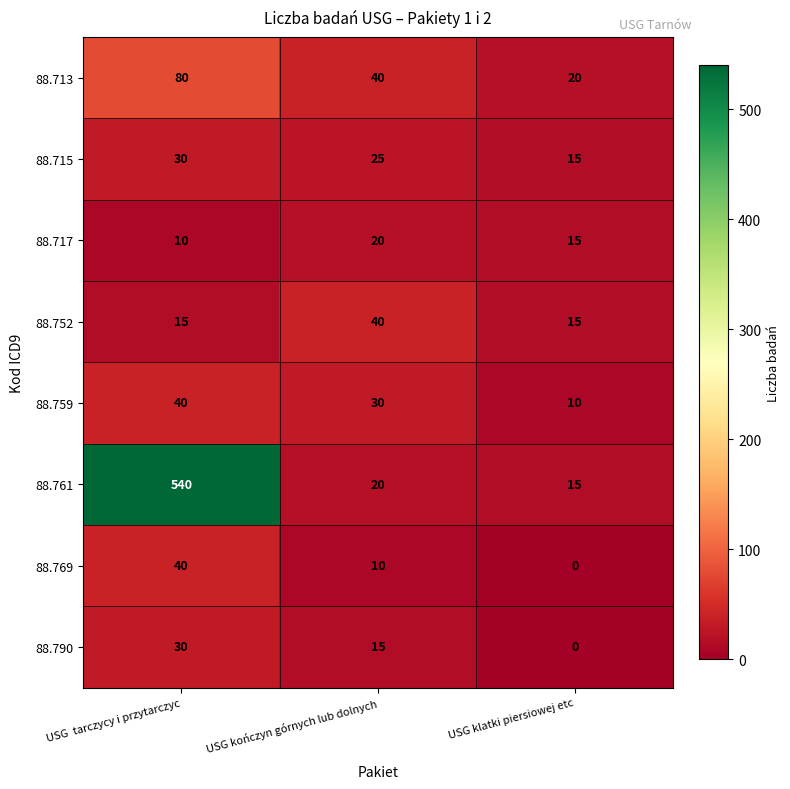

Count the number of data series in this chart.

8